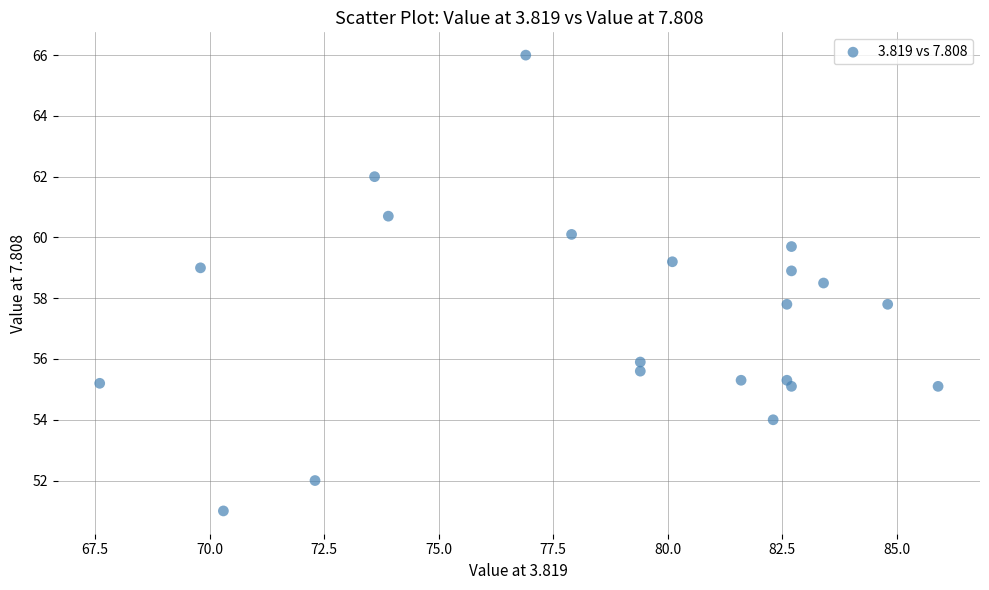

What is the range of Y values (max minus min)?

15.0